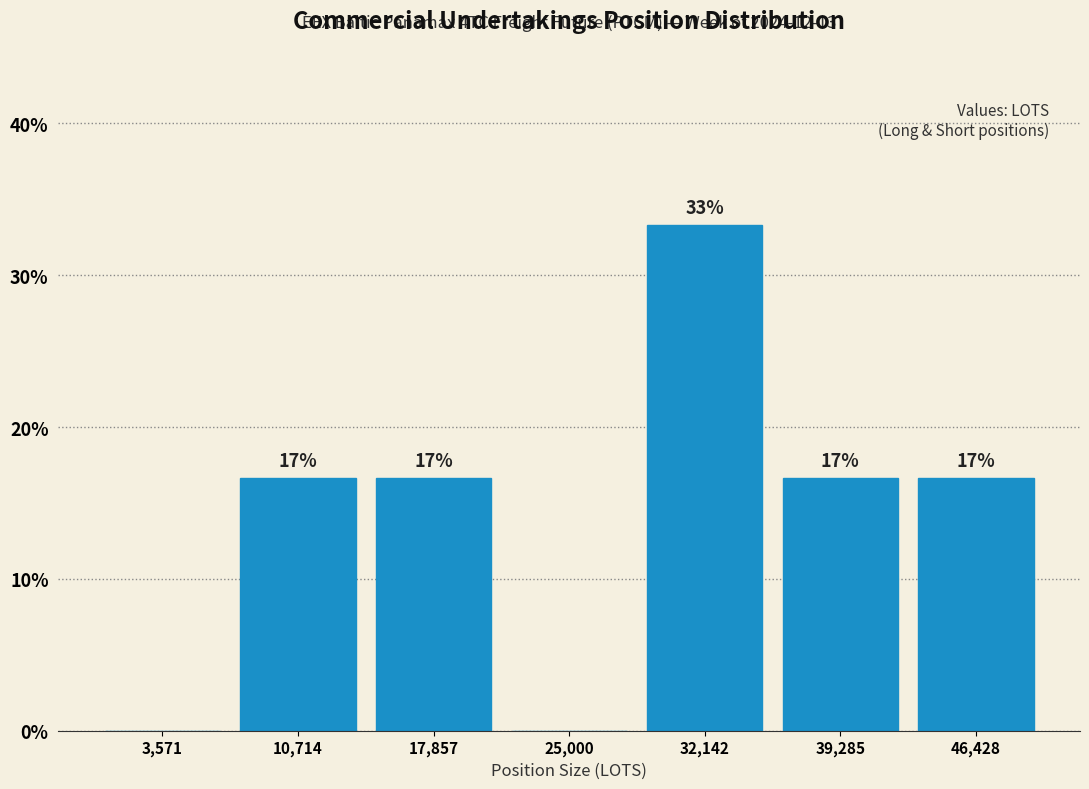

Are the bars horizontal?

No